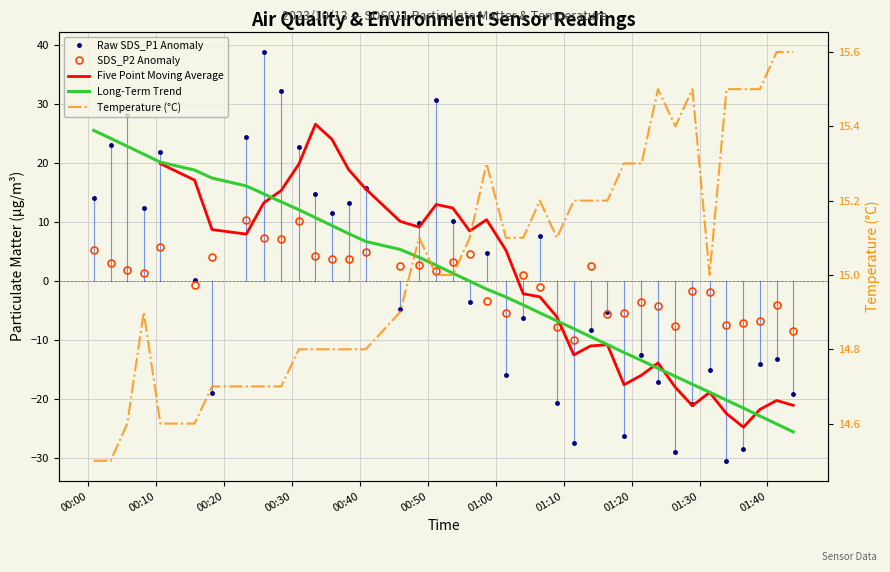

What are all the series names shown in the legend?

Raw SDS_P1 Anomaly, SDS_P2 Anomaly, Five Point Moving Average, Long-Term Trend, Temperature (°C)